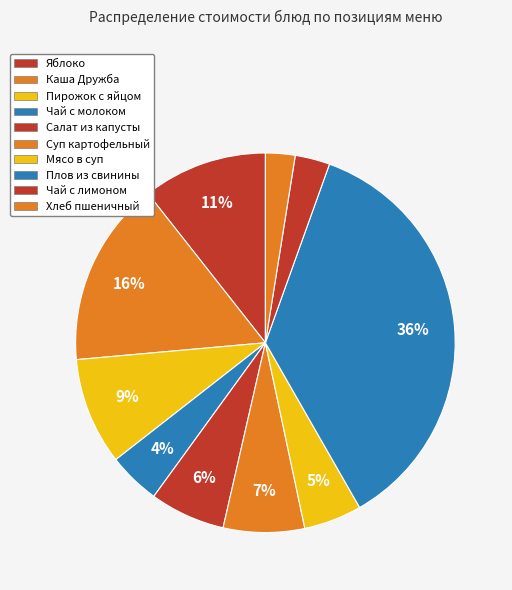

How many segments does this pie chart have?

10